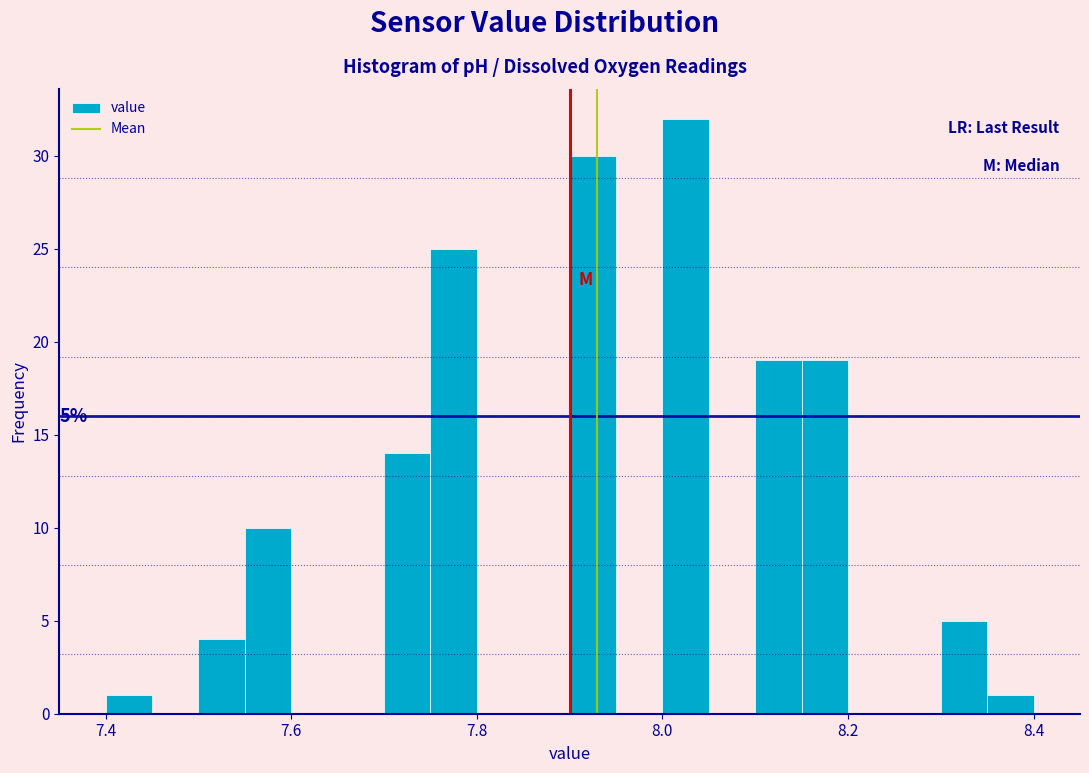

Read against the x-axis, roughly where is the centre of the tallest bar?

8.02